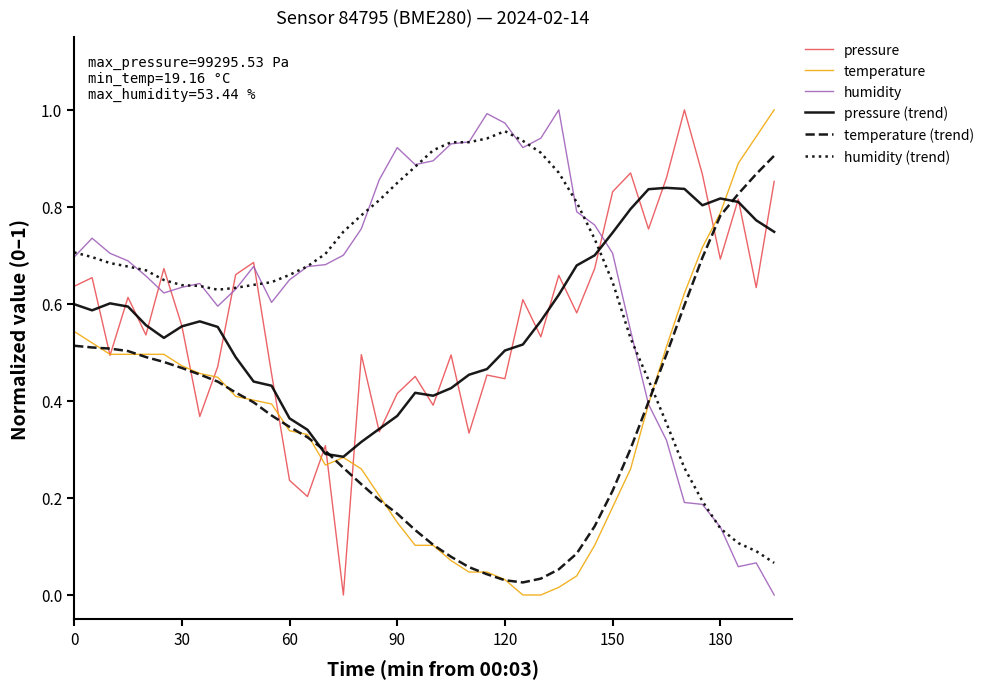

At how many categories does at least one series exceed 0?

40